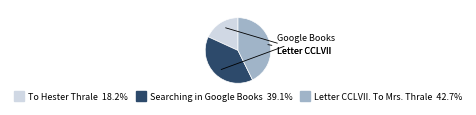

Which has a higher value, Letter CCLVII. To Mrs. Thrale or To Hester Thrale?

Letter CCLVII. To Mrs. Thrale